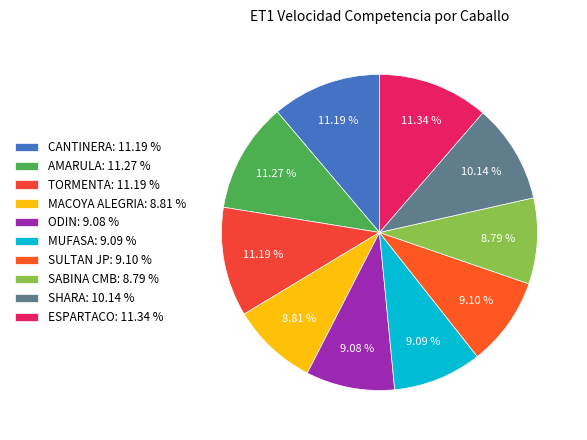

How many slices are in this pie chart?

10